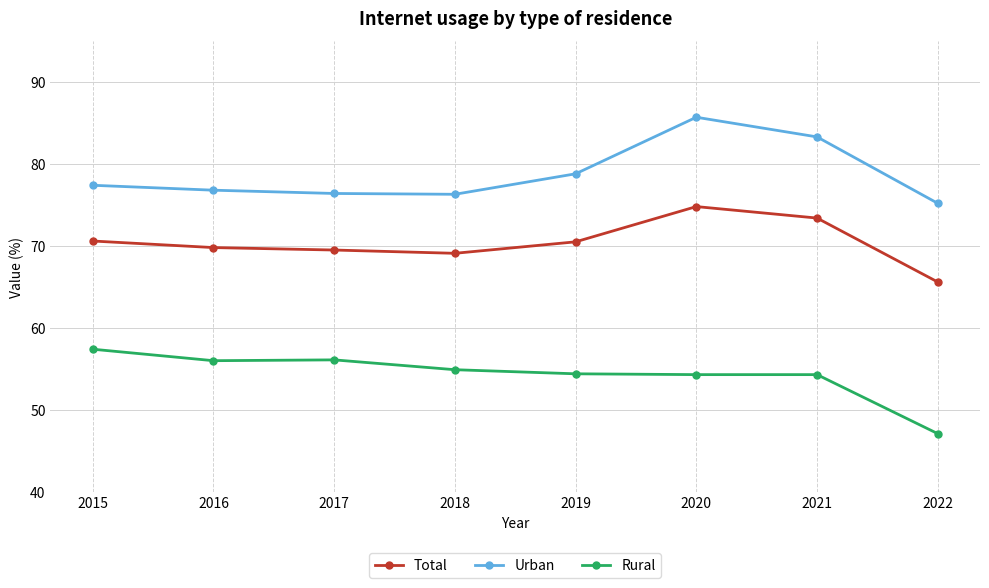

Rank the series by their average value, from lowest to highest.

Rural, Total, Urban